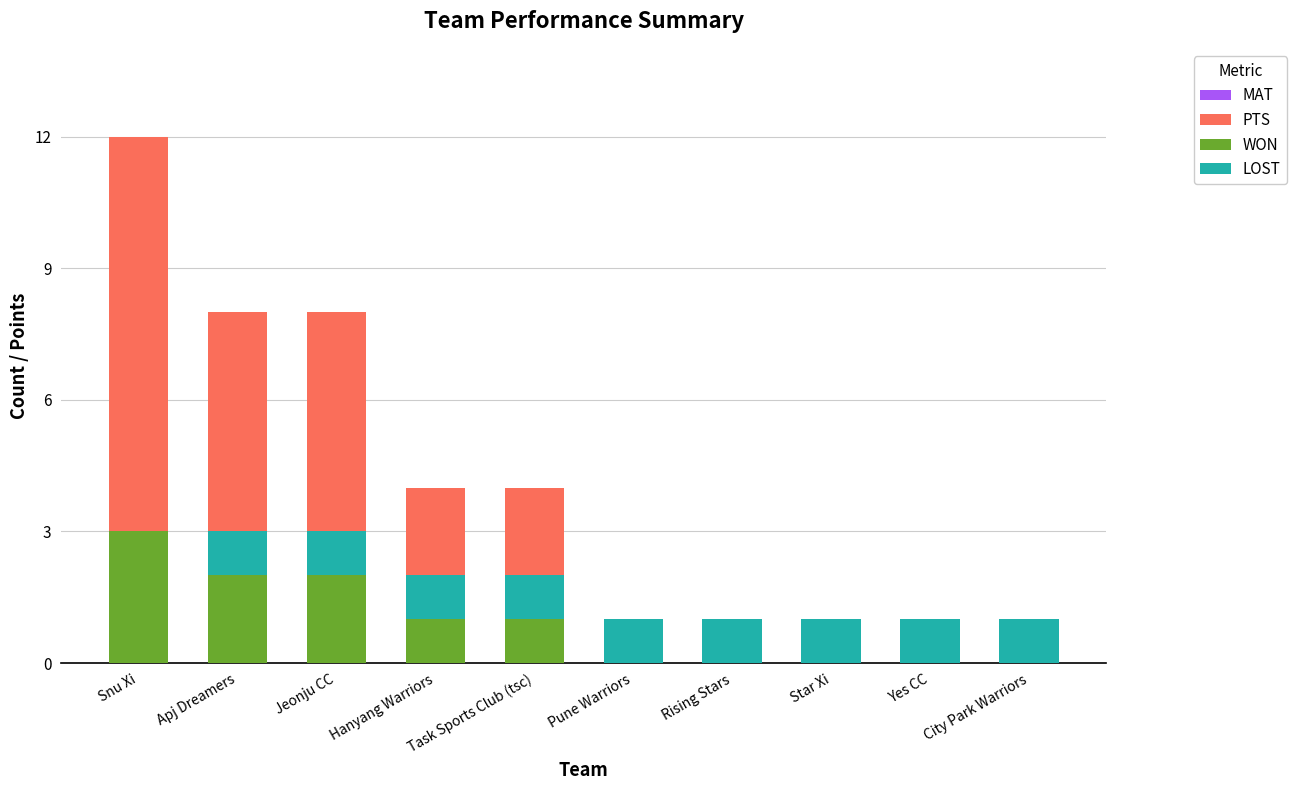

What position from the left is Rising Stars?

7